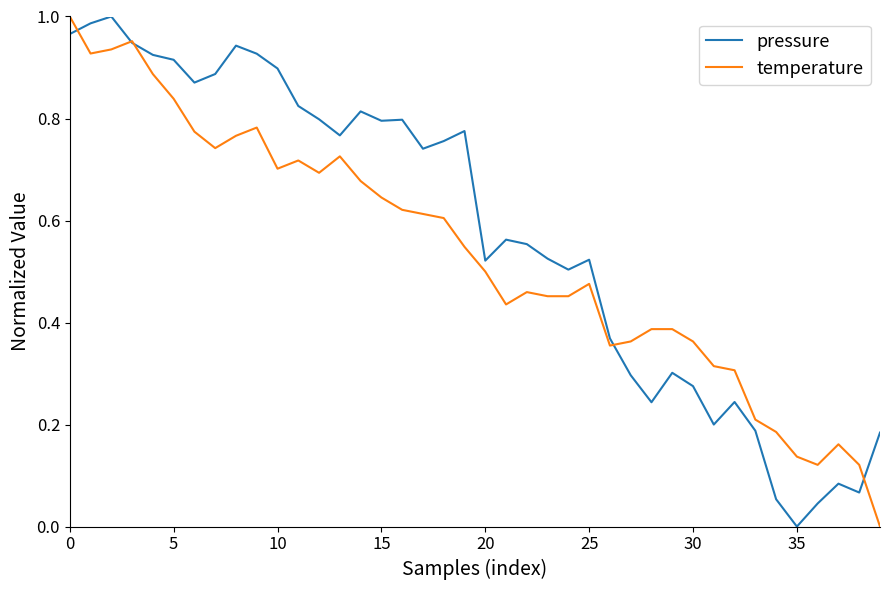

Which series has the largest total across all categories?

pressure